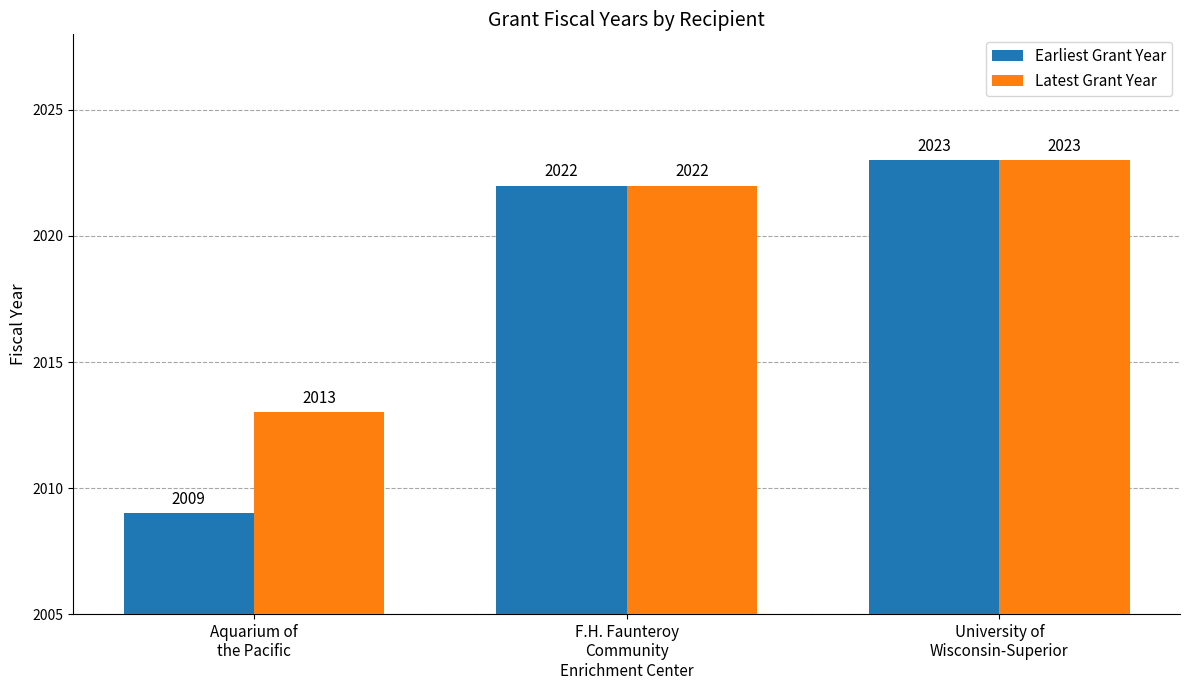

Is it true that Latest Grant Year equals 2022 at F.H. Faunteroy
Community
Enrichment Center?

True